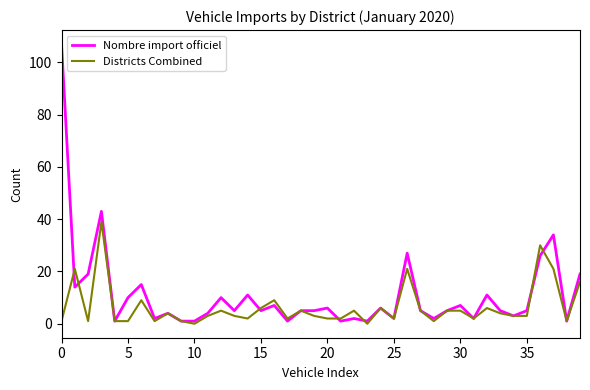

Rank the series by their maximum value, from lowest to highest.

Districts Combined, Nombre import officiel